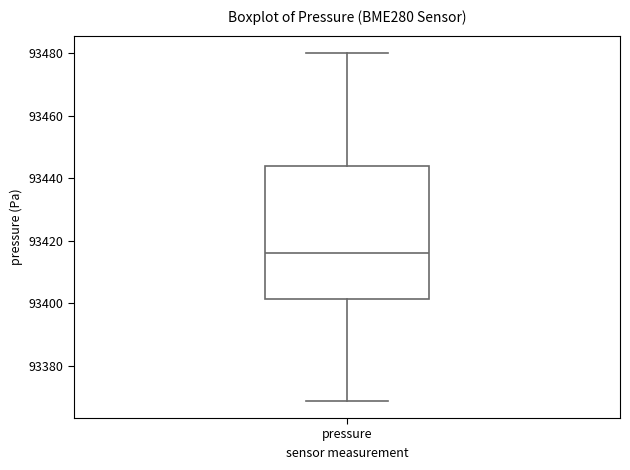

Read this box plot against the y-axis: the position of the median line, the range covered by the box, and the ends of both whiskers. The values are not printed on the chart, so give them approximately, as read against the axis.

median 93416, box 93402 to 93444, whiskers 93368 to 93480